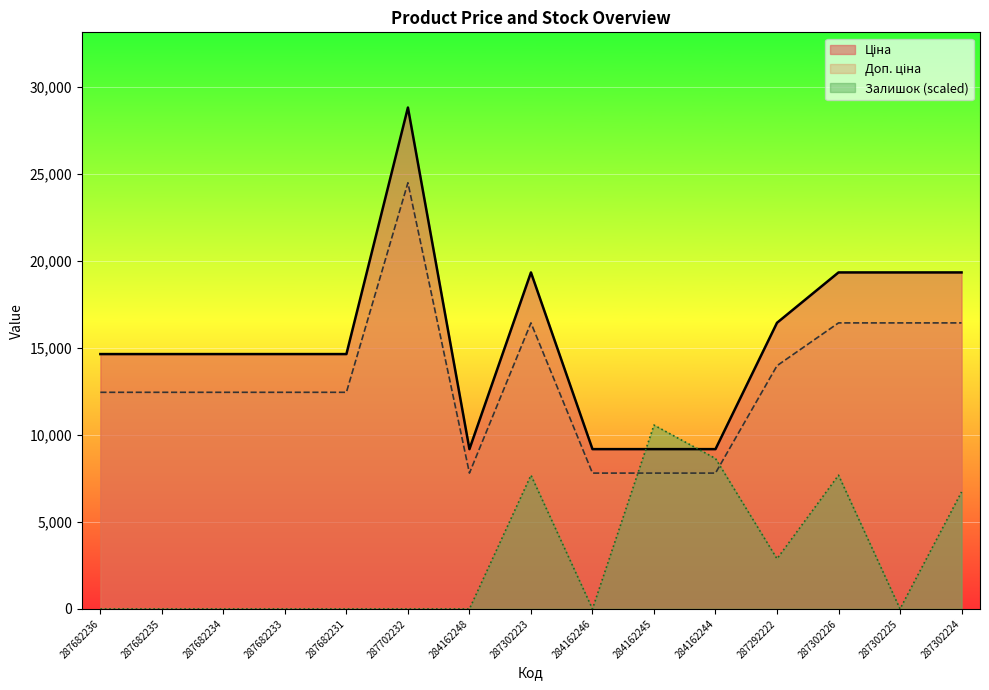

What is the difference between the highest and lowest values at 284162246?

9185.1